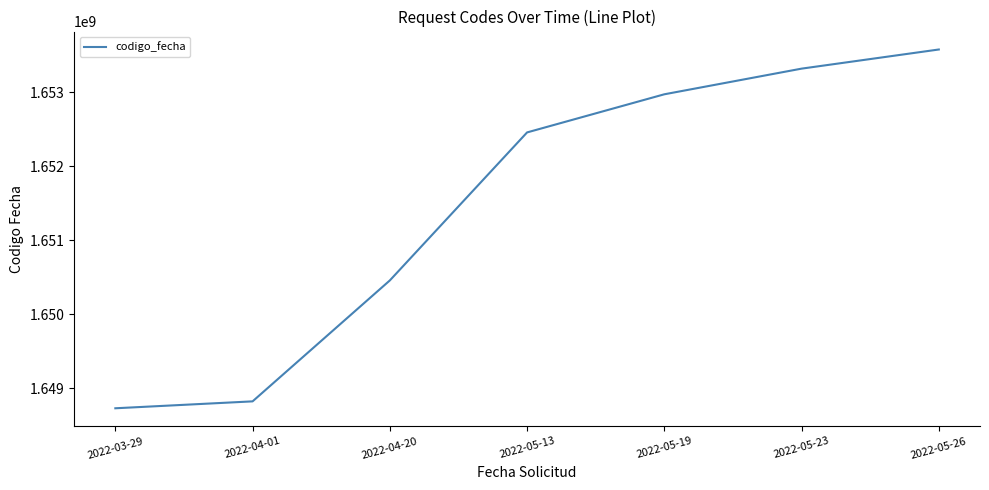

Rank the categories by value from lowest to highest.

2022-03-29, 2022-04-01, 2022-04-20, 2022-05-13, 2022-05-19, 2022-05-23, 2022-05-26